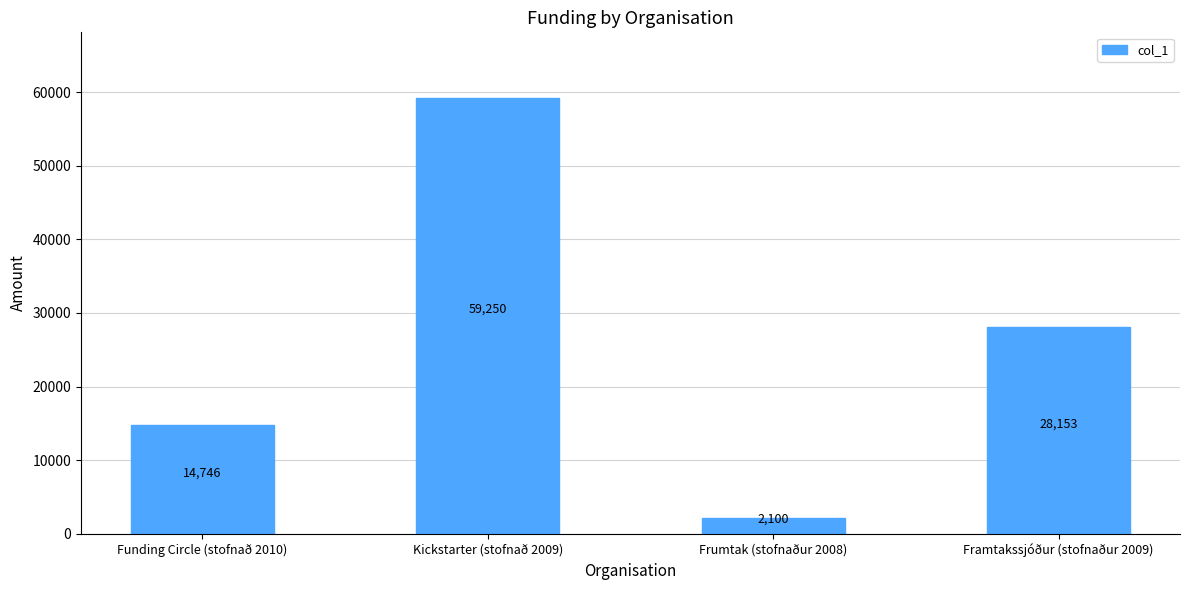

Between Framtakssjóður (stofnaður 2009) and Funding Circle (stofnað 2010), which is larger?

Framtakssjóður (stofnaður 2009)